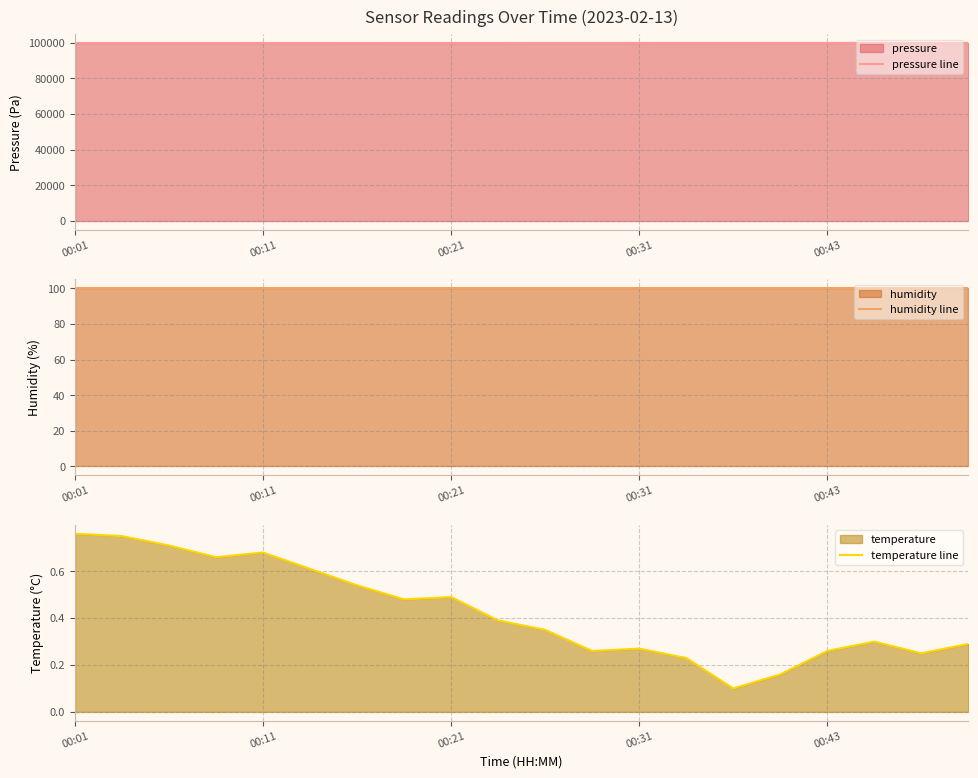

What is the highest value of the temperature line series?

0.8